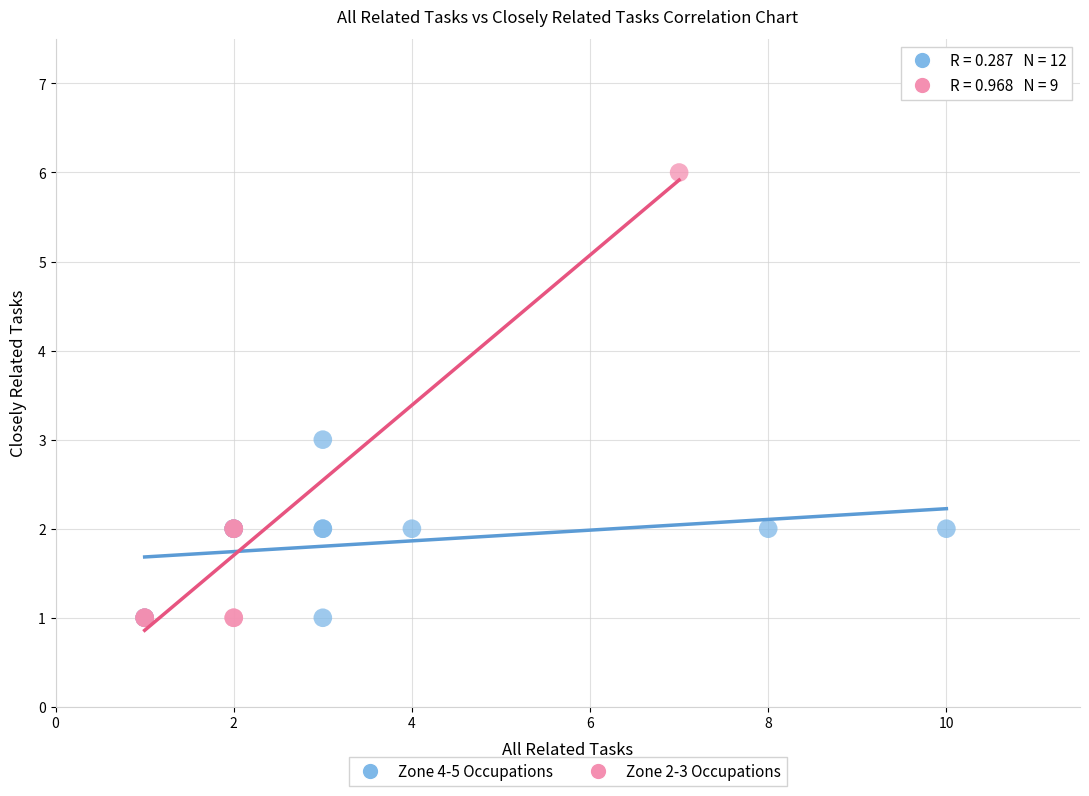

What are all the series names shown in the legend?

Zone 4-5 Occupations, Zone 2-3 Occupations